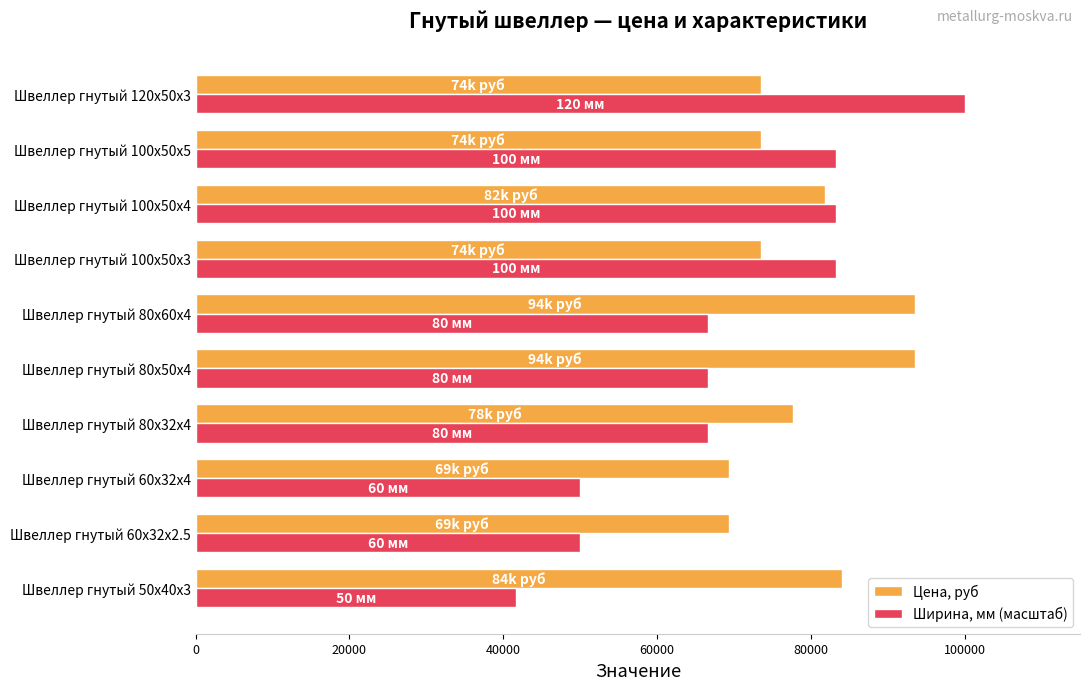

At which category is the sum across all series the highest?

Швеллер гнутый 120x50x3